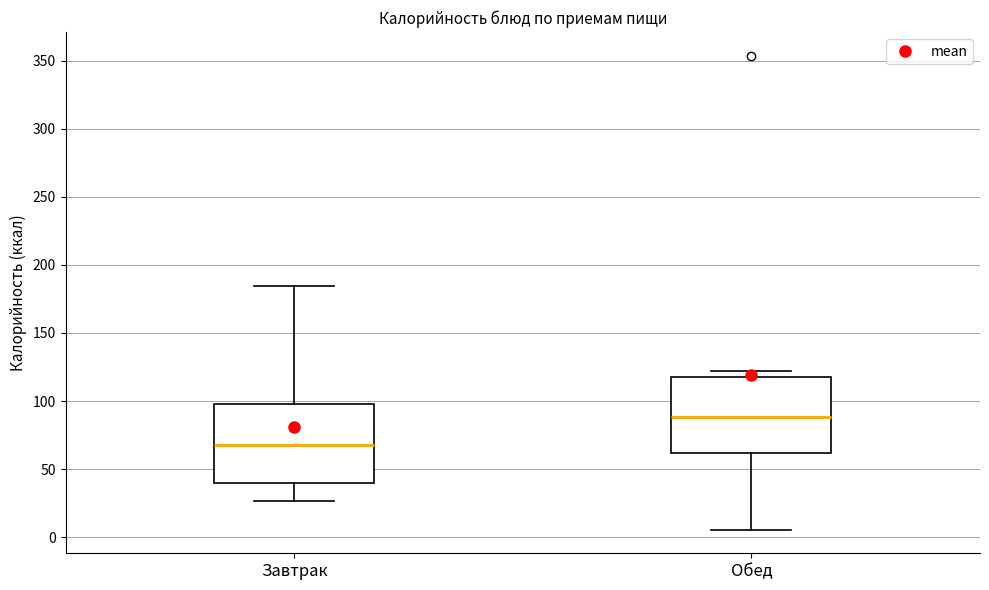

Reading left to right, transcribe this box plot: for each box, give where its median line is, the range the box spans, and where its two whiskers end, as read against the y-axis. The values are not printed on the chart, so give them approximately, as read against the axis.

Завтрак: median 70, box 40 to 100, whiskers 25 to 185
Обед: median 90, box 60 to 120, whiskers 5 to 120 (just above the box's upper edge)